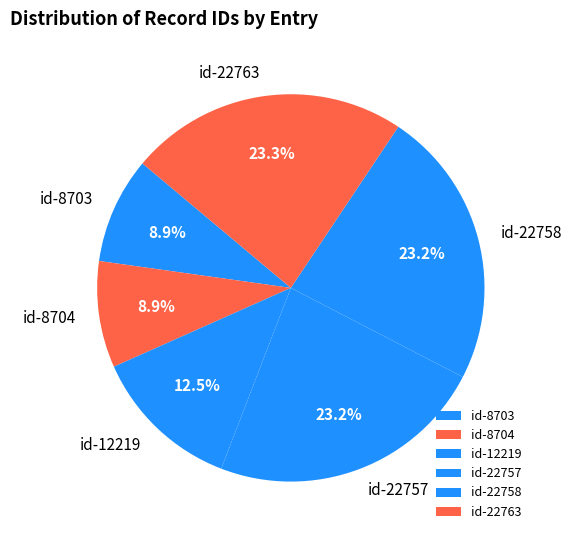

How much of the chart is everything except id-22758?

76.8%